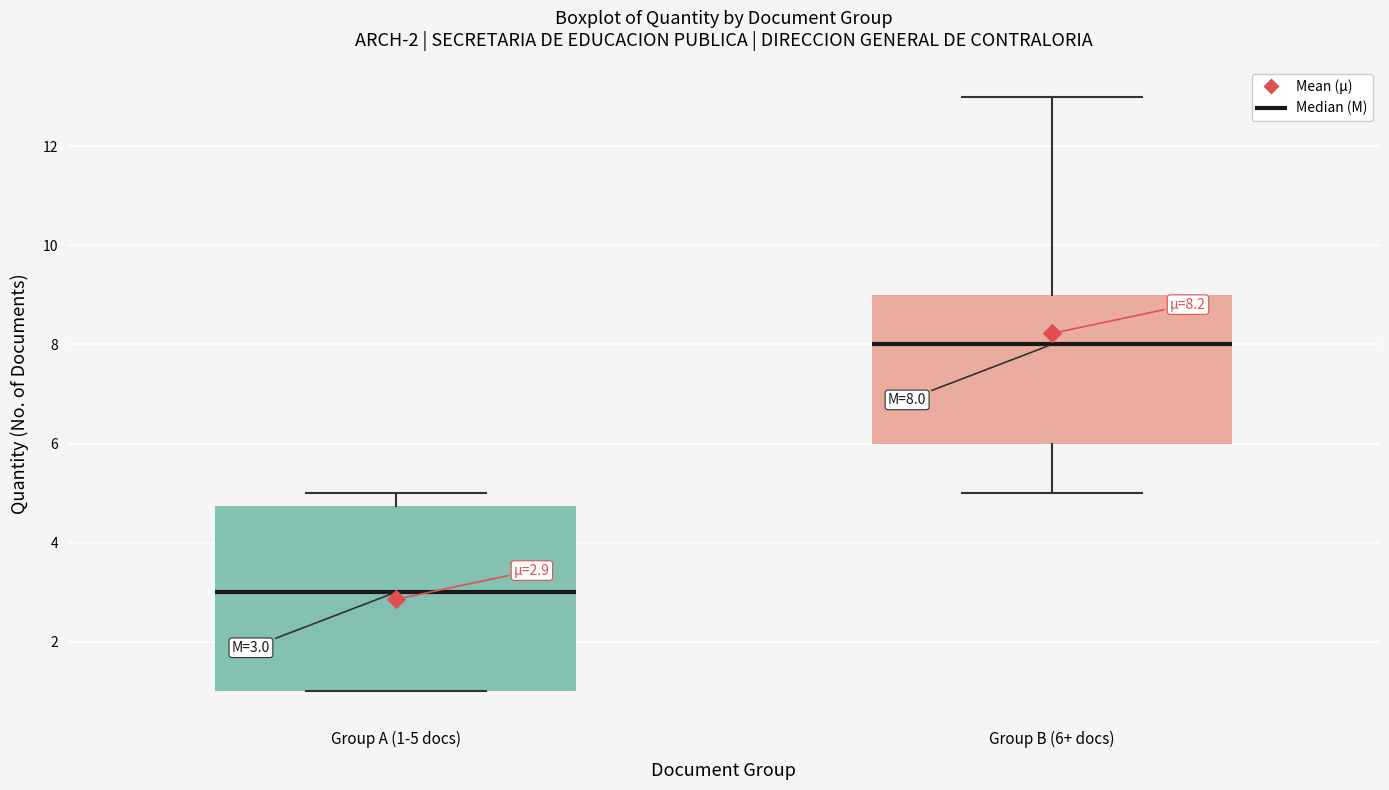

Comparing the boxes themselves (not the whiskers), which one is the tallest?

Group A (1-5 docs)